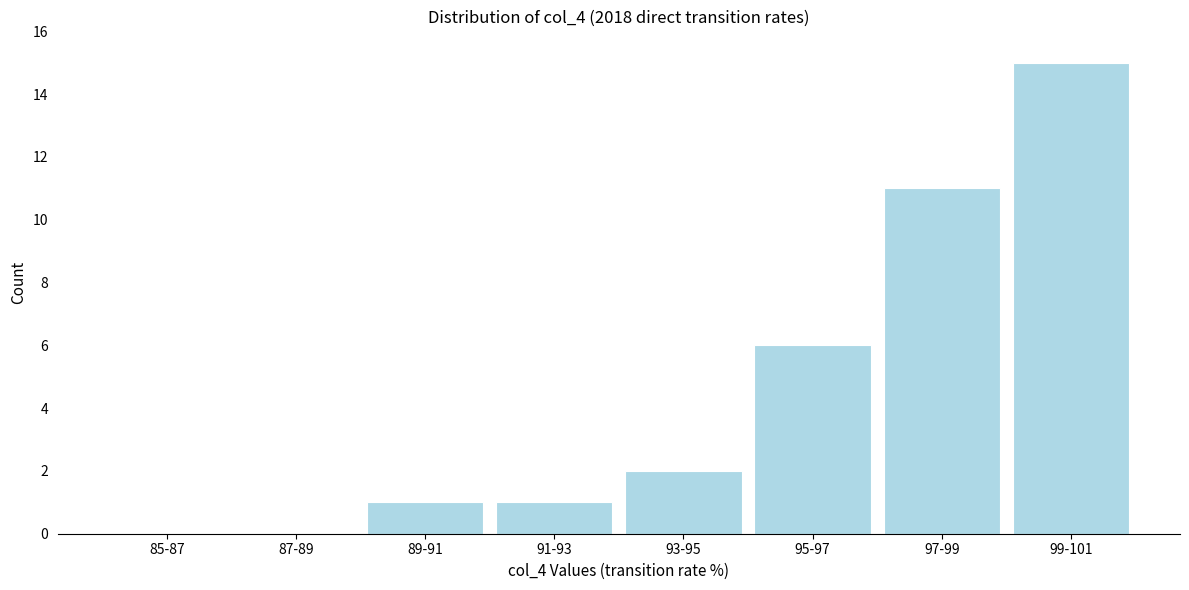

Reading left to right, extract all data points from this chart.

85-87=0	87-89=0	89-91=1	91-93=1	93-95=2	95-97=6	97-99=11	99-101=15